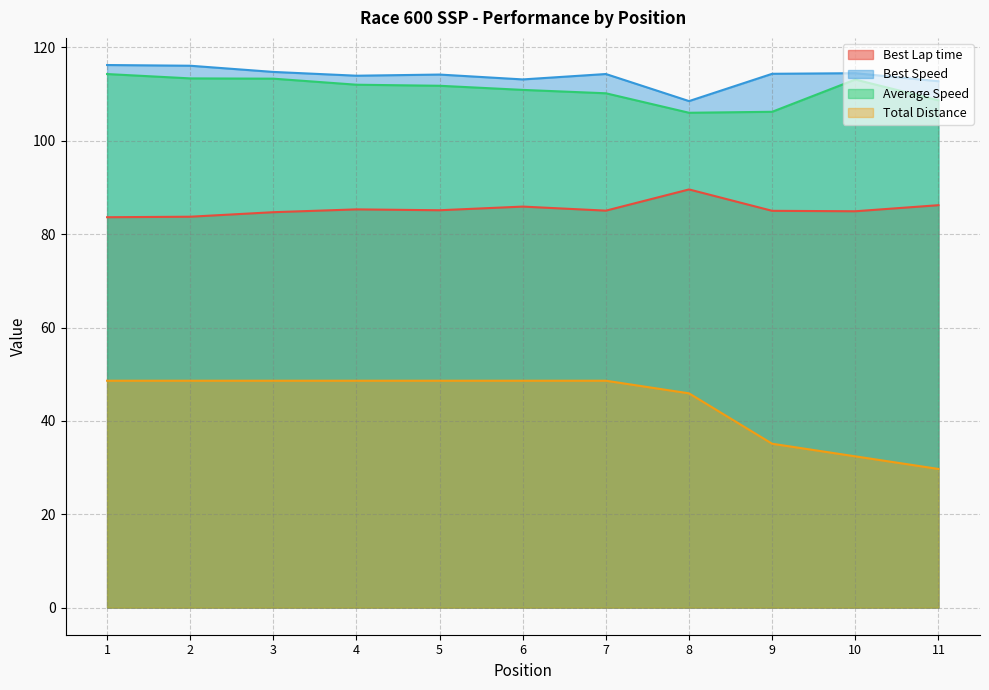

In Best Speed, how many points are higher than both neighbors (excluding endpoints)?

3